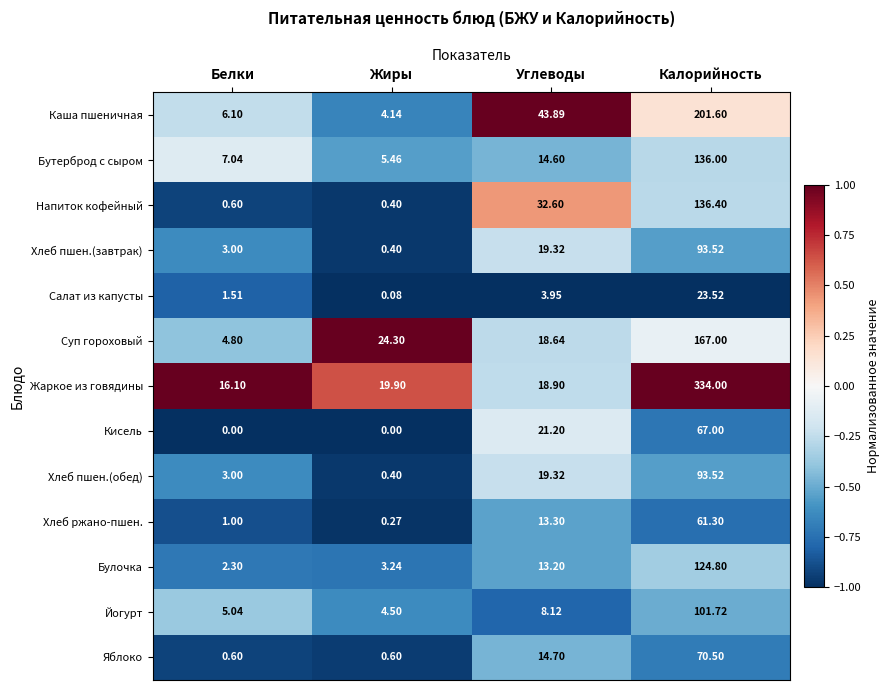

How many values in the Яблоко series exceed 14?

2